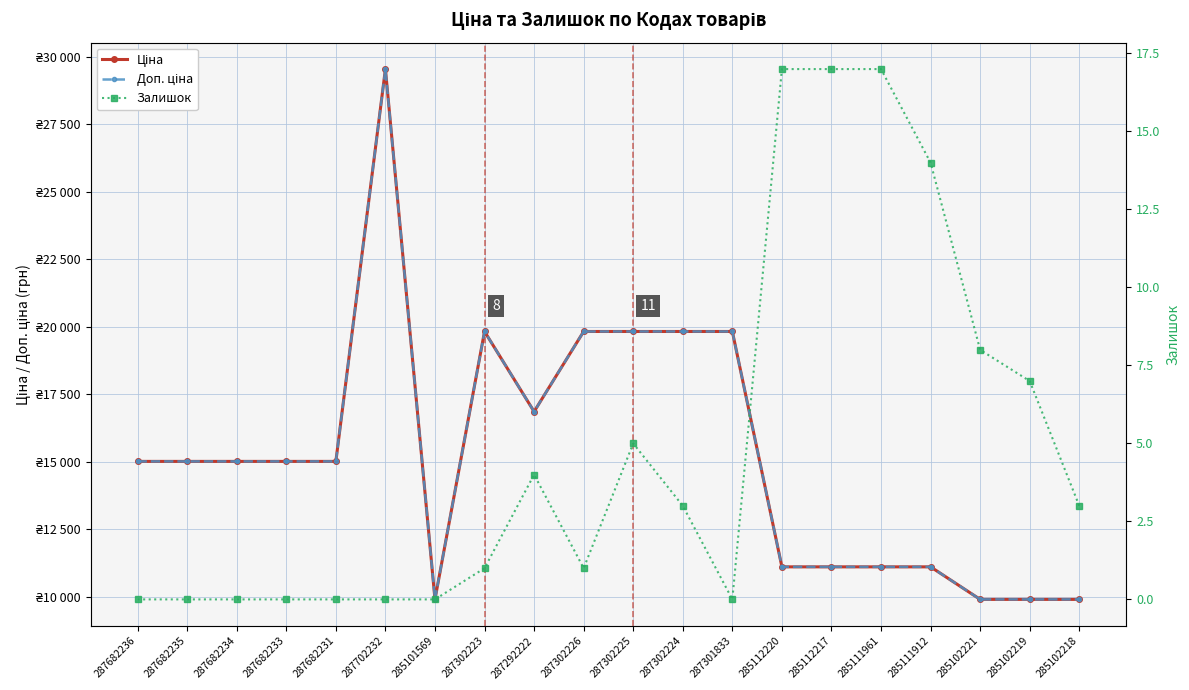

The Залишок series shows 11.3 at 285112220. True or false?

False